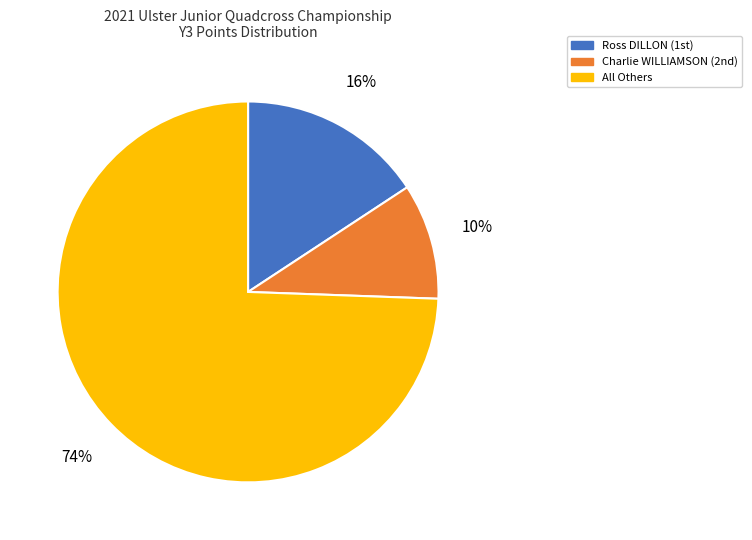

To the nearest percent, what portion does All Others represent?

74%